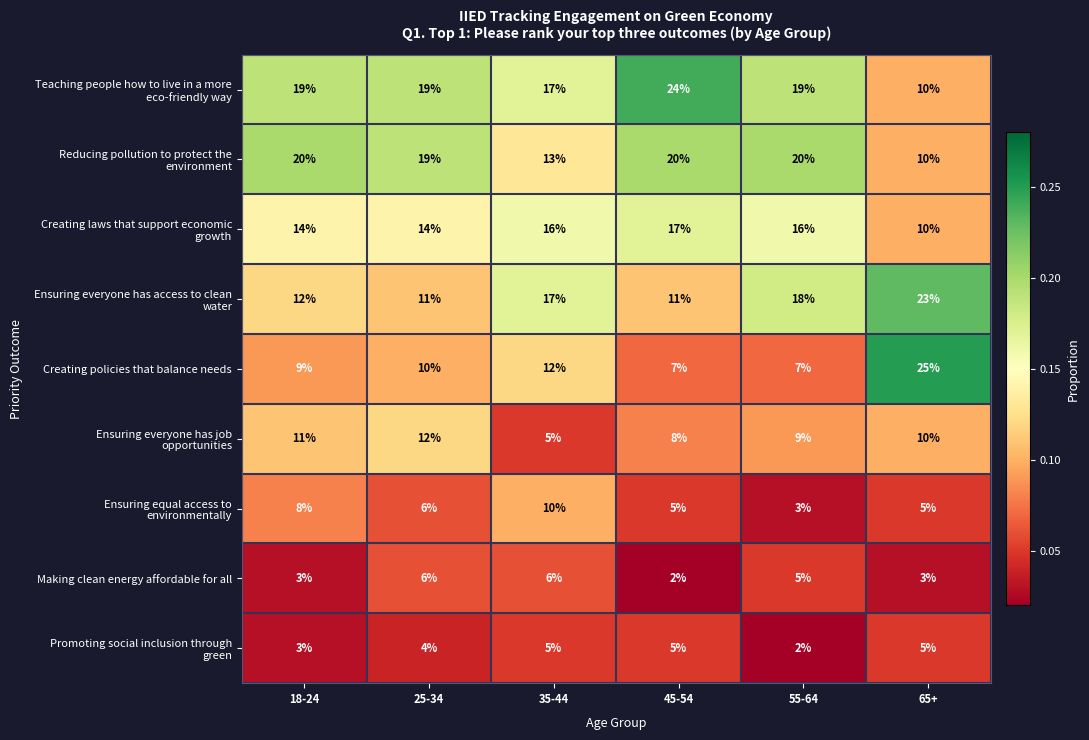

True or false: Creating policies that balance needs has a value of 9 at 18-24.

True